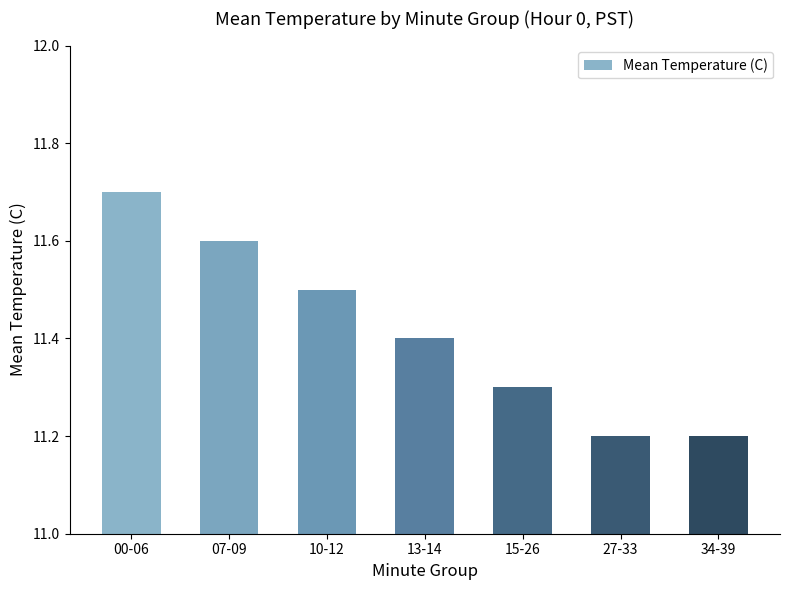

What is the difference between the second highest and minimum values?

0.4